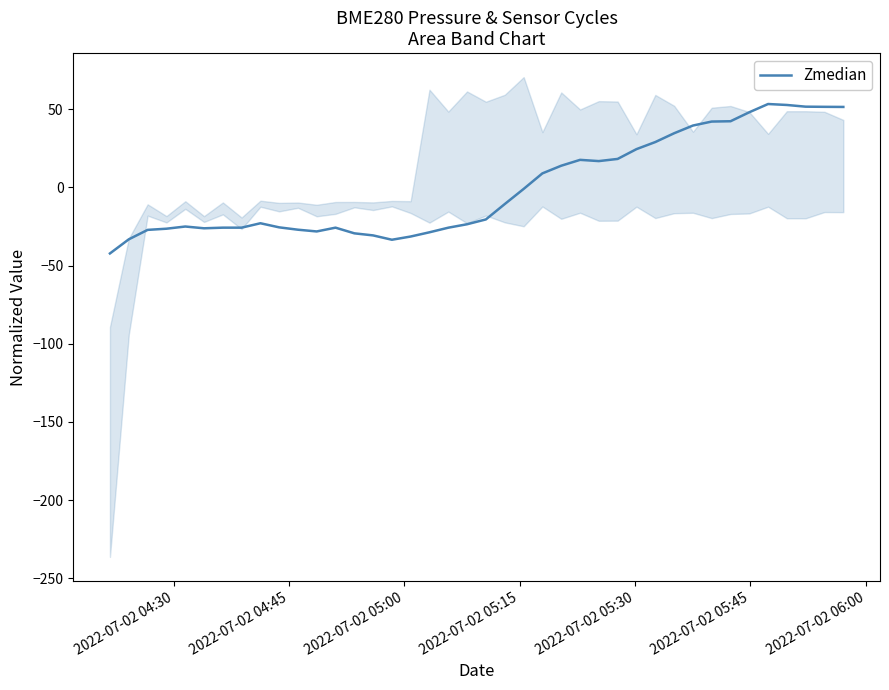

What is the maximum value shown in the chart?

53.3